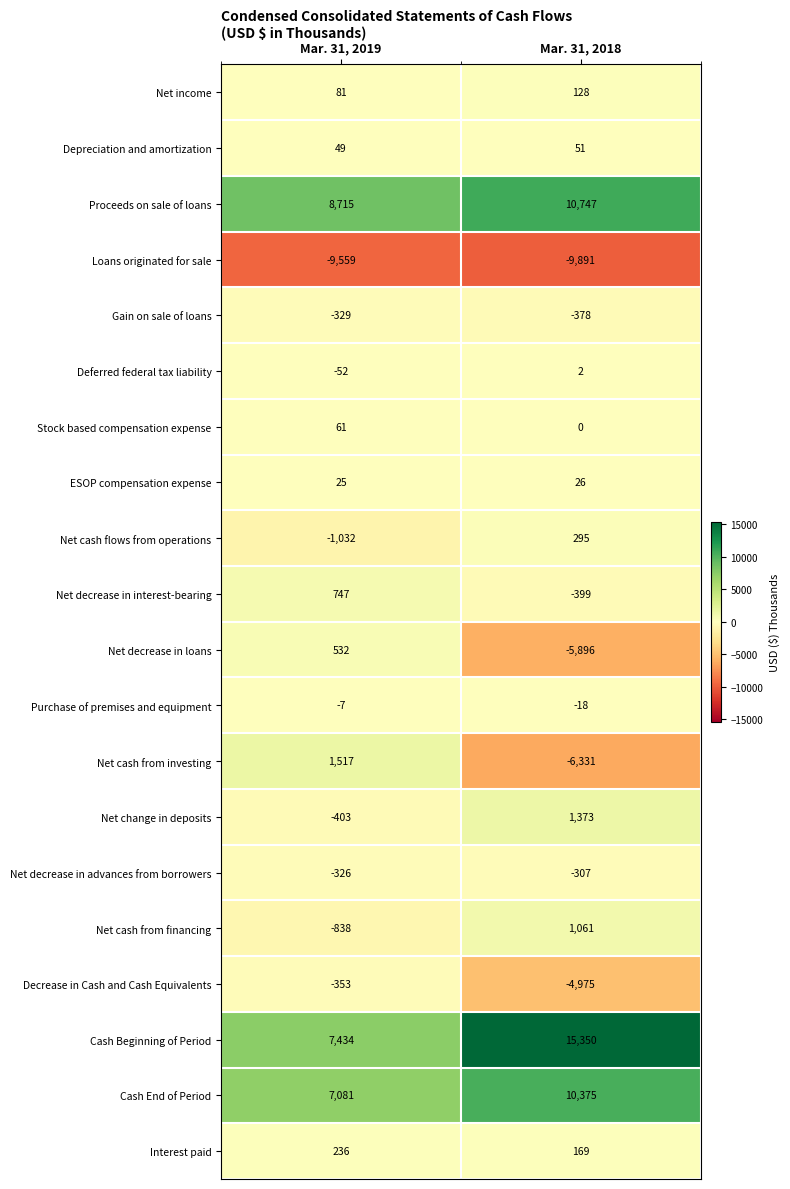

Count the number of data series in this chart.

20